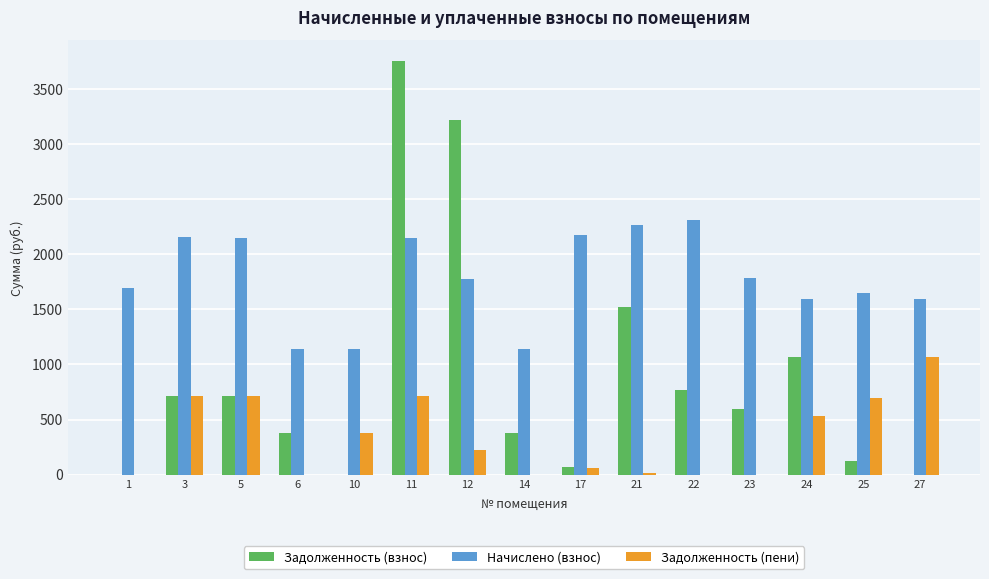

Which series has the largest range (max minus min)?

Задолженность (взнос)